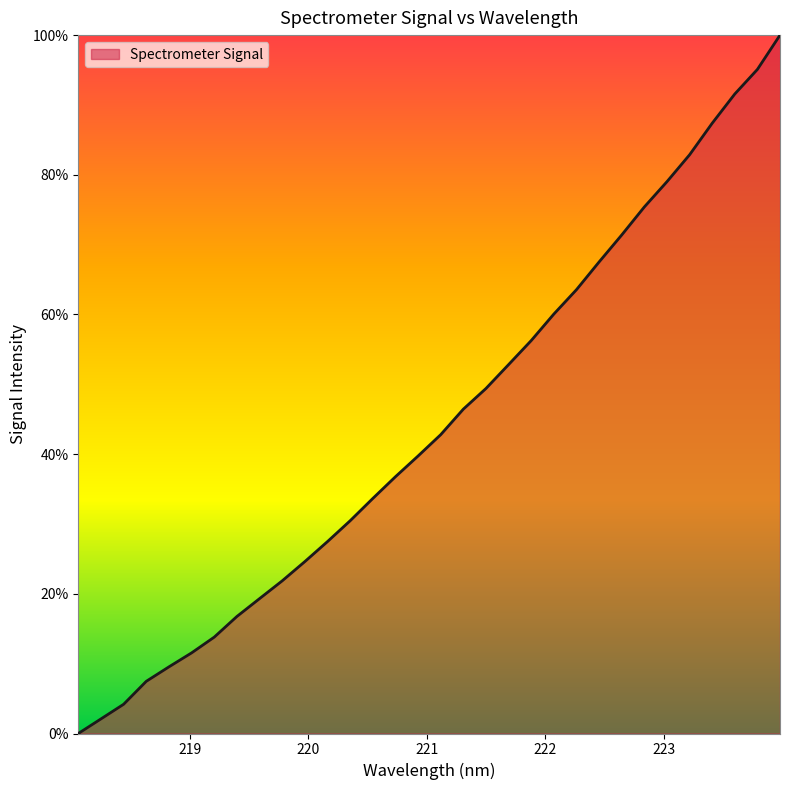

What is the difference between the maximum and minimum values?

100.0